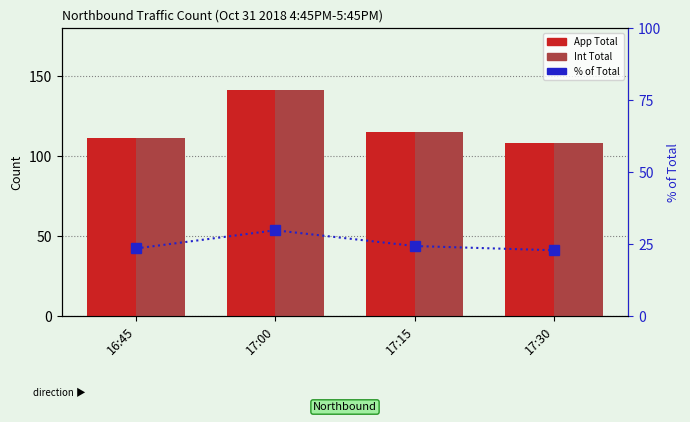

What is the sum of the % of Total values at 17:15 and 16:45?

47.6